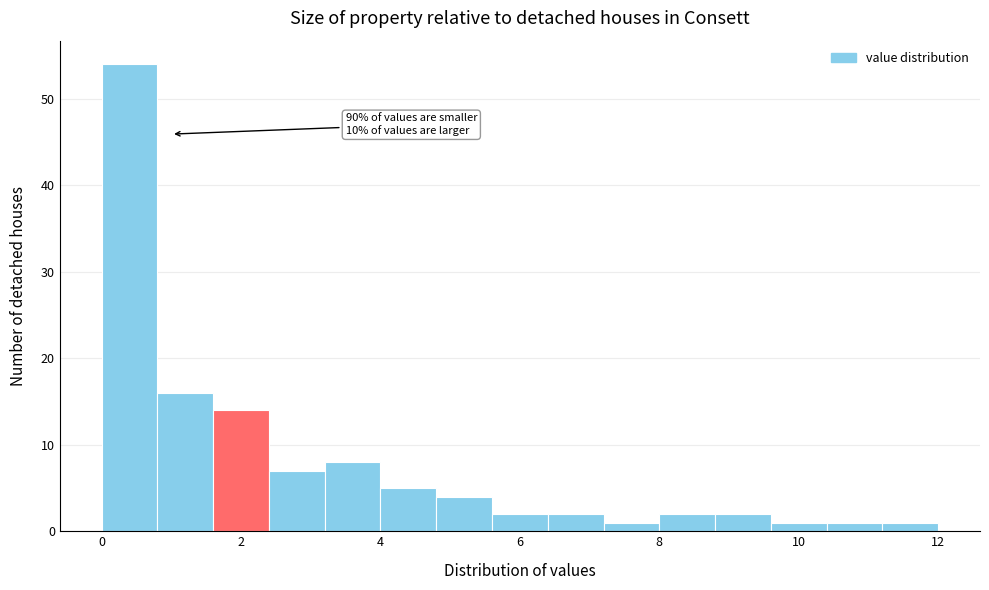

Over which range of the x-axis is the bar tallest?

0.0 to 0.8